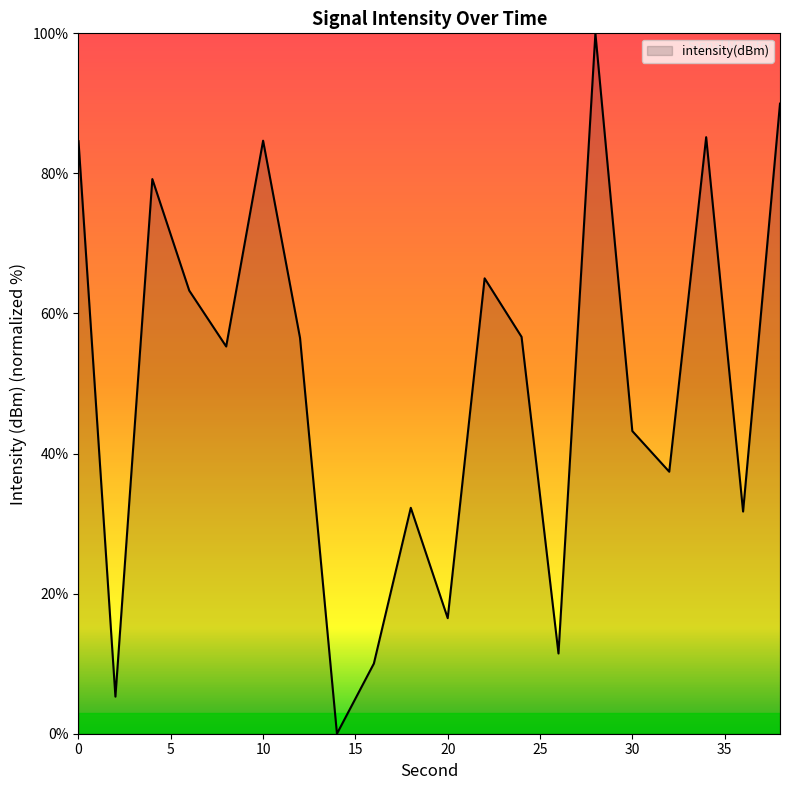

What is the difference between the maximum and minimum values?

100.0